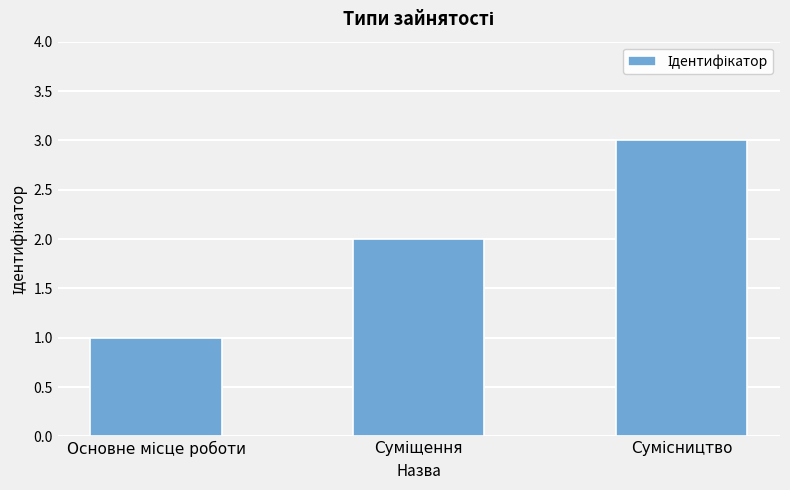

Does the chart contain stacked bars?

No